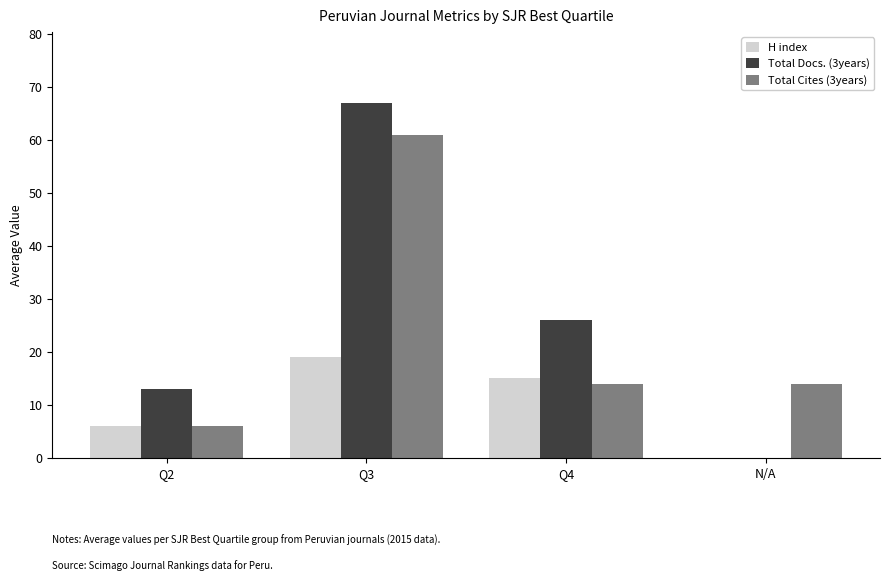

Where is H index nearest to the value 9?

Q2